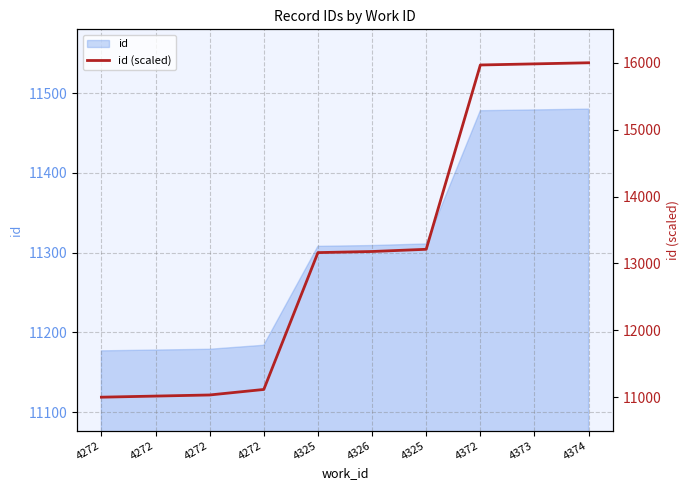

Count the number of values greater than 13178.

5